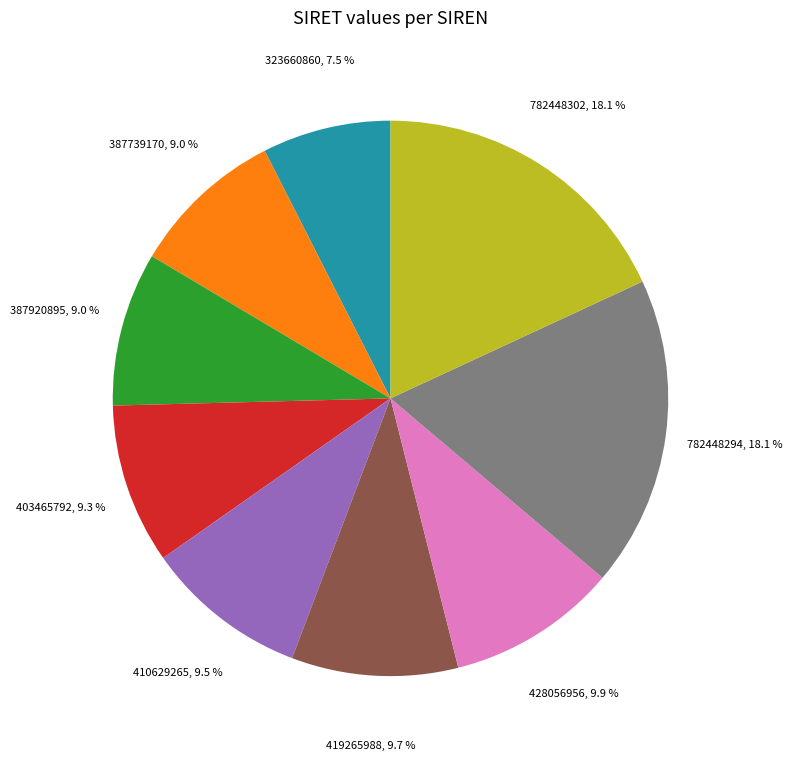

Count the number of slices in the pie.

9